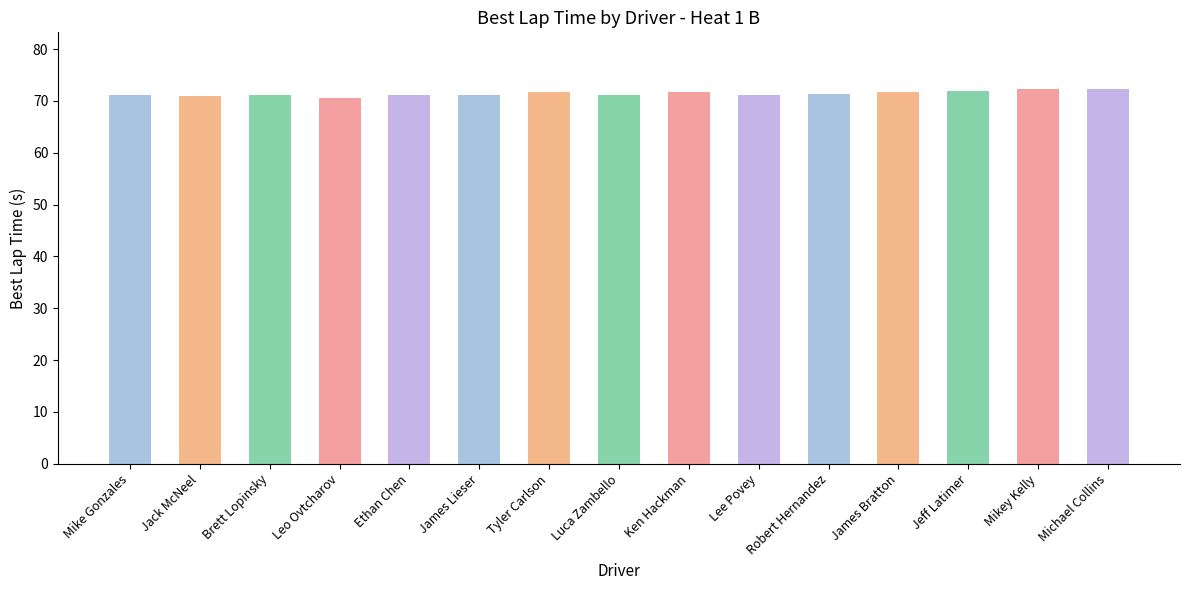

What is the sum of the values at Leo Ovtcharov and Ken Hackman?

142.1